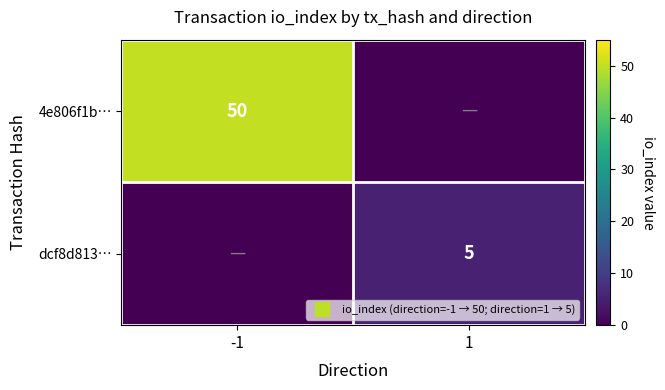

What is the average value of the 4e806f1b… series?

25